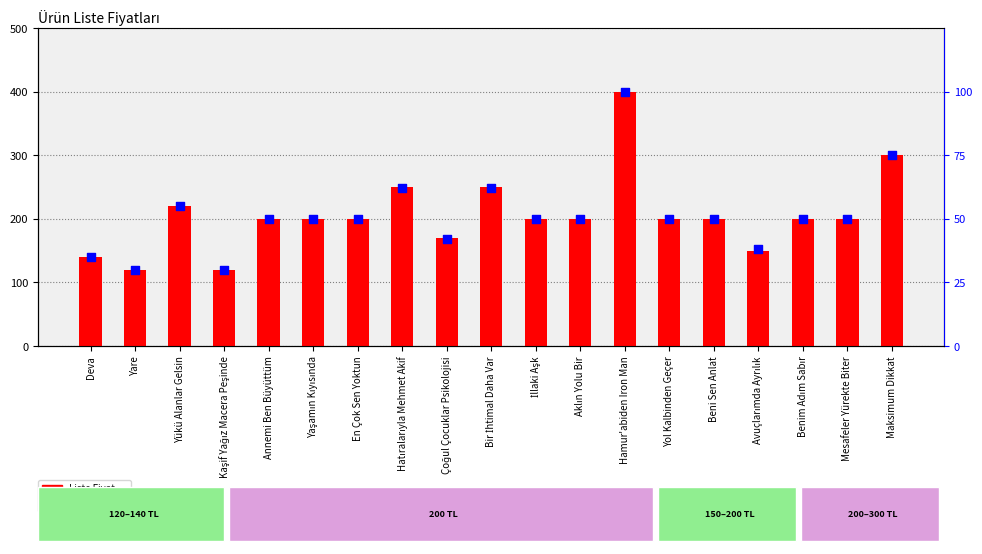

Which series reaches the maximum Y coordinate?

Liste Fiyatı